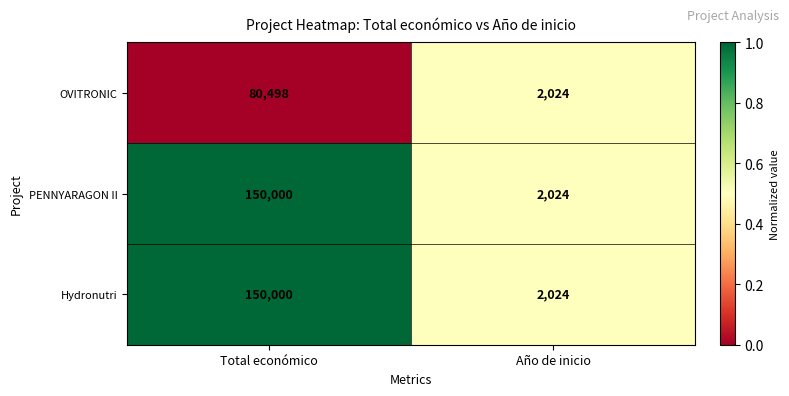

The value of OVITRONIC at Año de inicio is 2024. True or false?

True